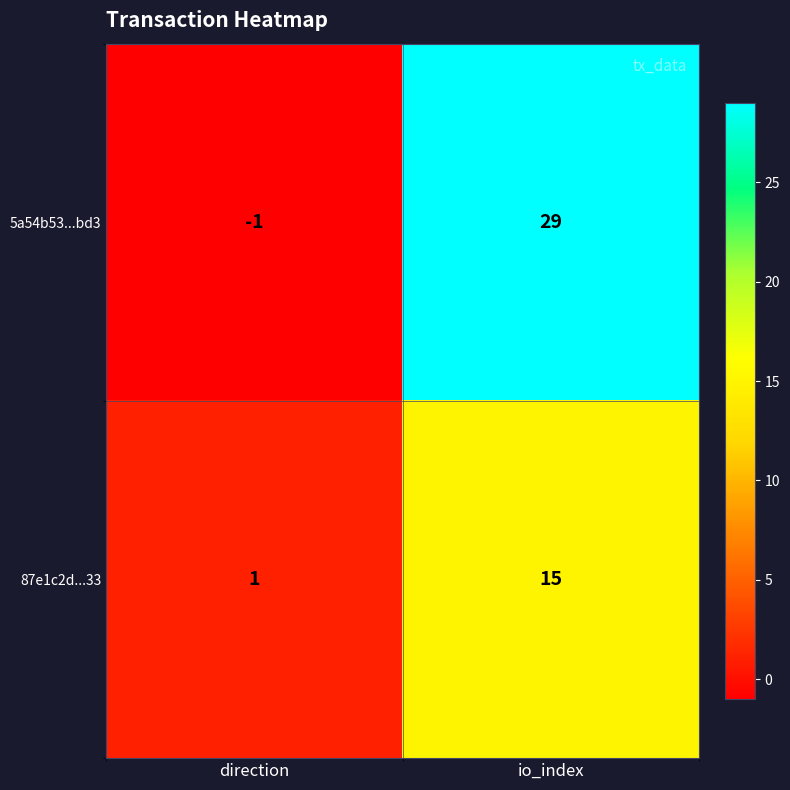

At which category is the sum across all series the highest?

io_index